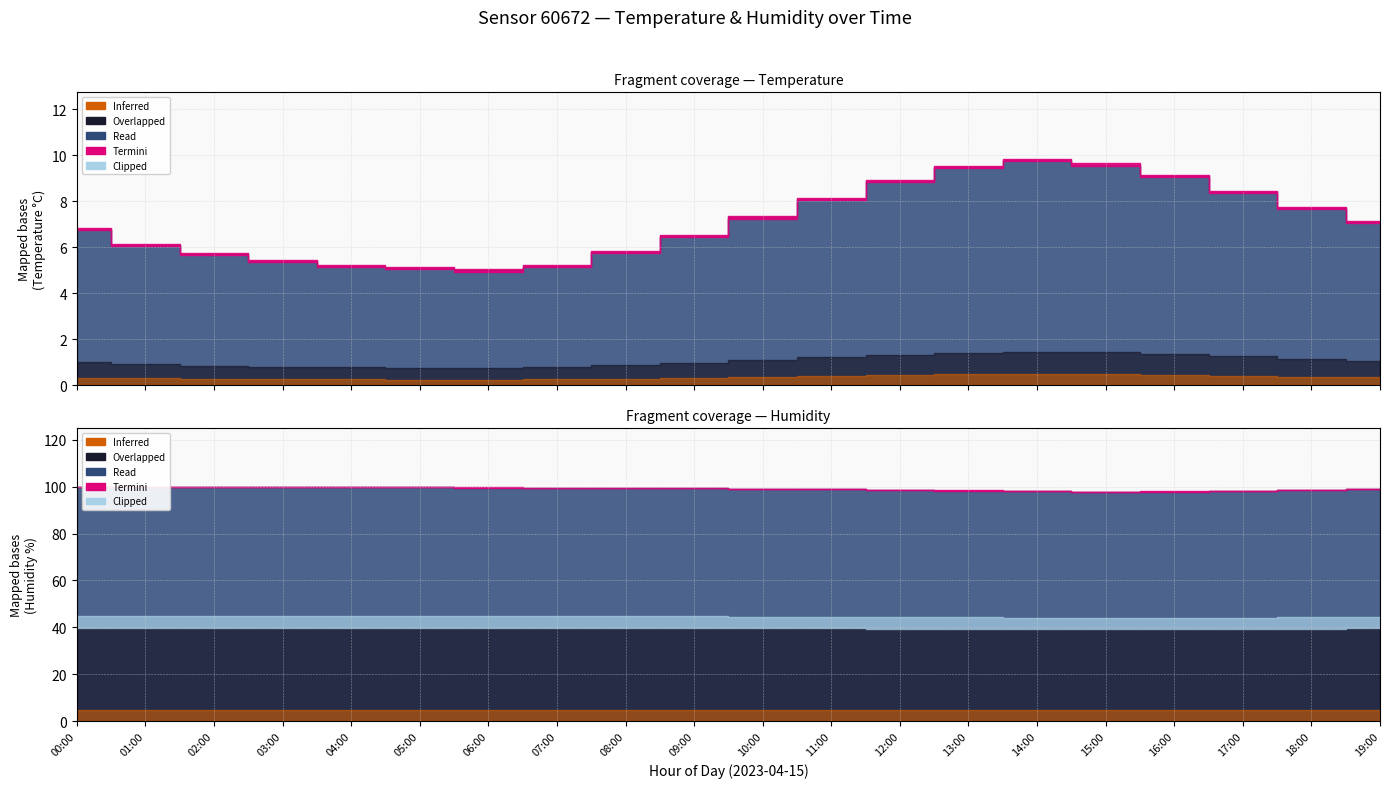

What value does the humidity series have at 09:00?

99.3